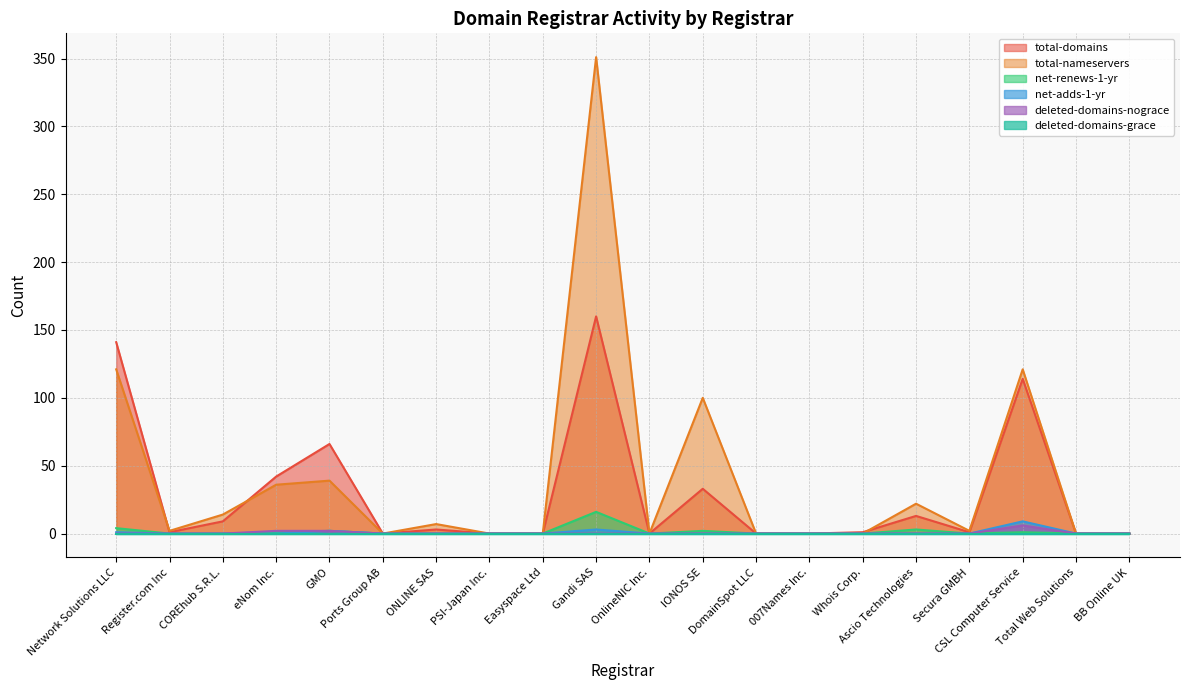

Which series has the widest spread of values?

total-nameservers